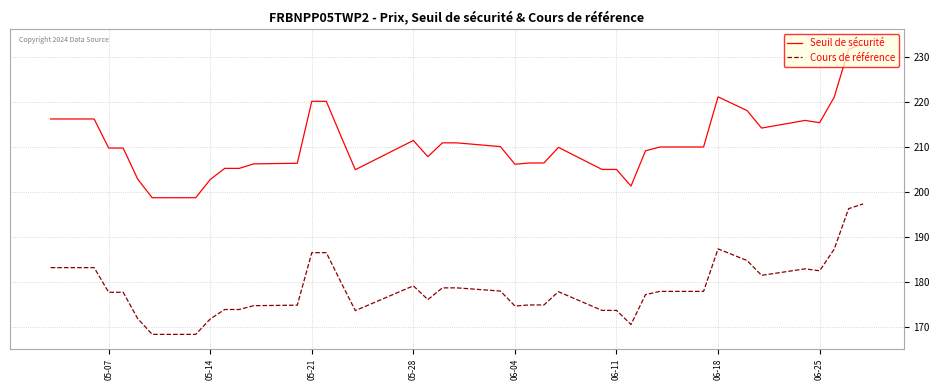

Rank the series by their maximum value, from lowest to highest.

Cours de référence, Seuil de sécurité